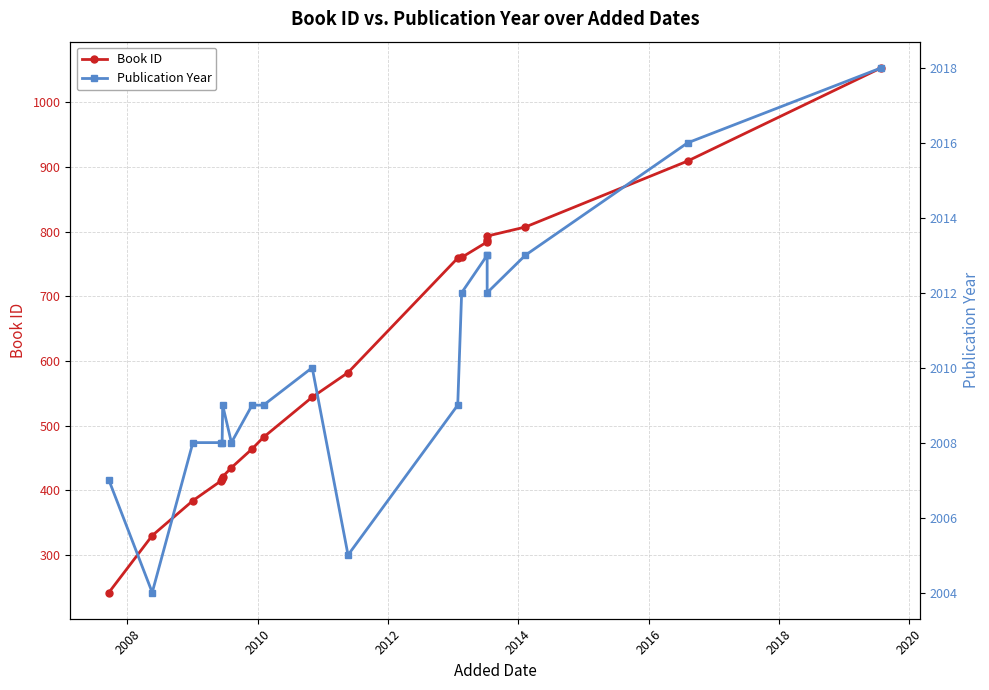

True or false: Book ID and Publication Year cross at least once.

False